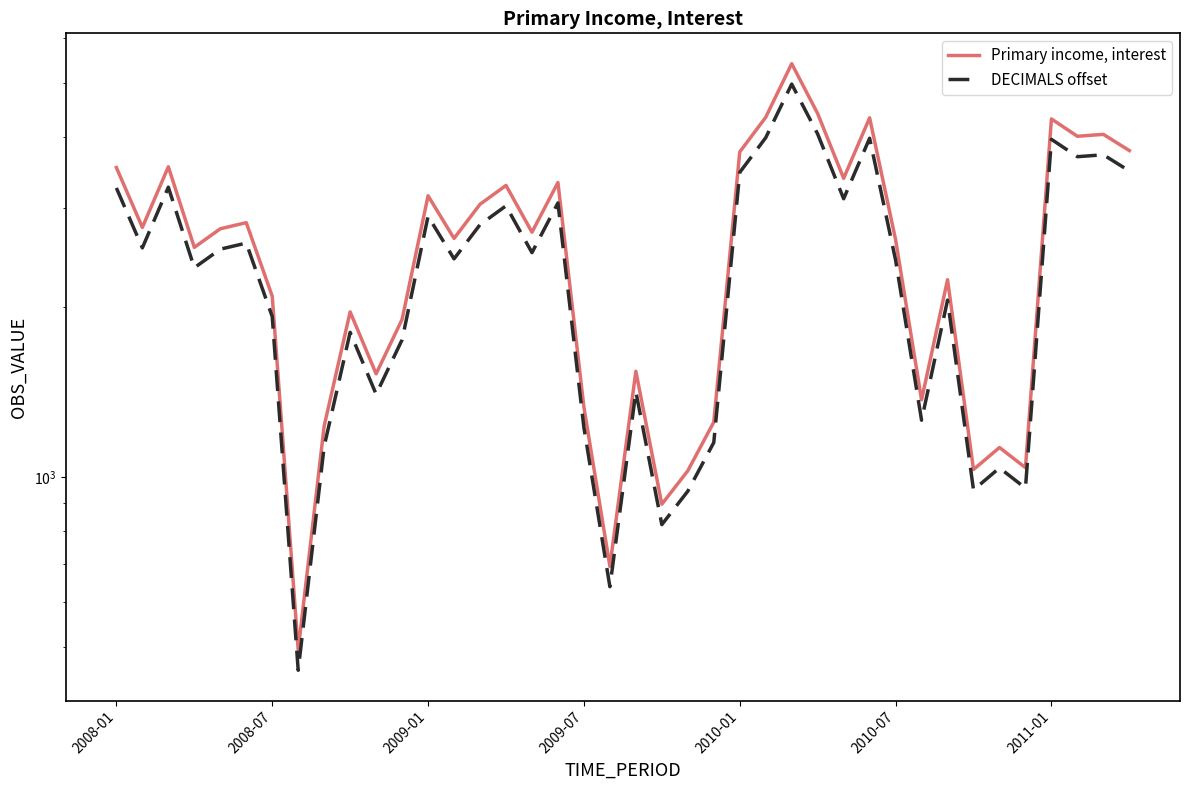

The value of Primary income, interest at 15 is 986.5. True or false?

False